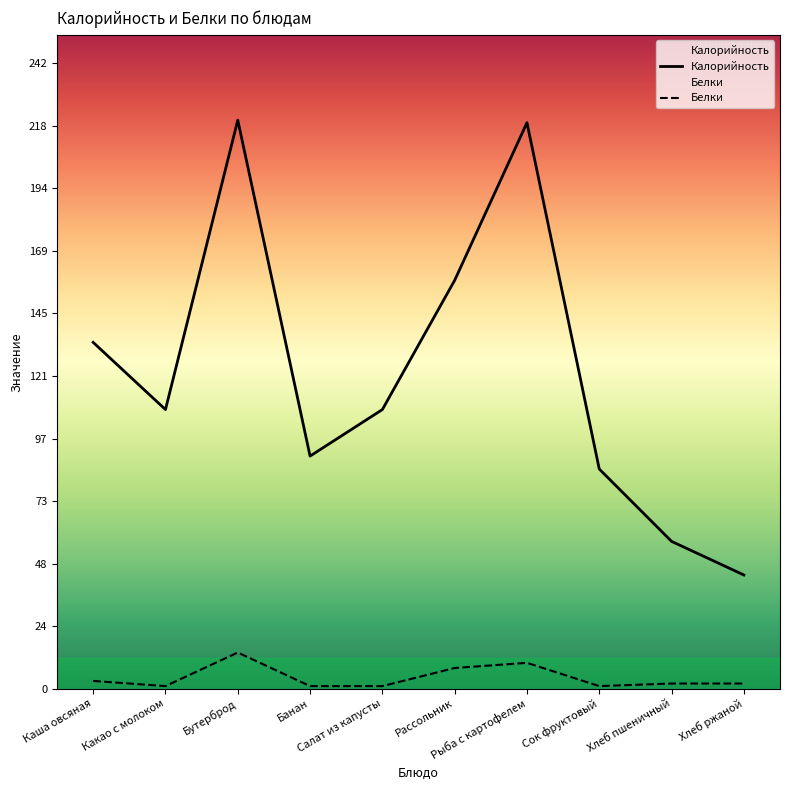

In Белки, how many points are higher than both neighbors (excluding endpoints)?

2